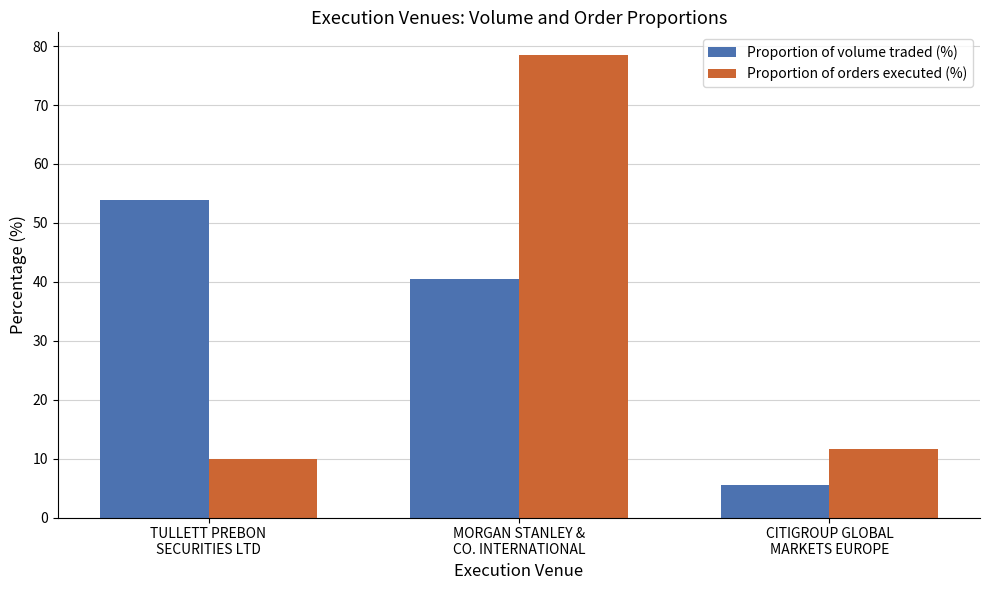

Reading left to right, what are all the values shown in this chart?

Proportion of volume traded (%): 54.0	40.5	5.5
Proportion of orders executed (%): 9.9	78.4	11.7